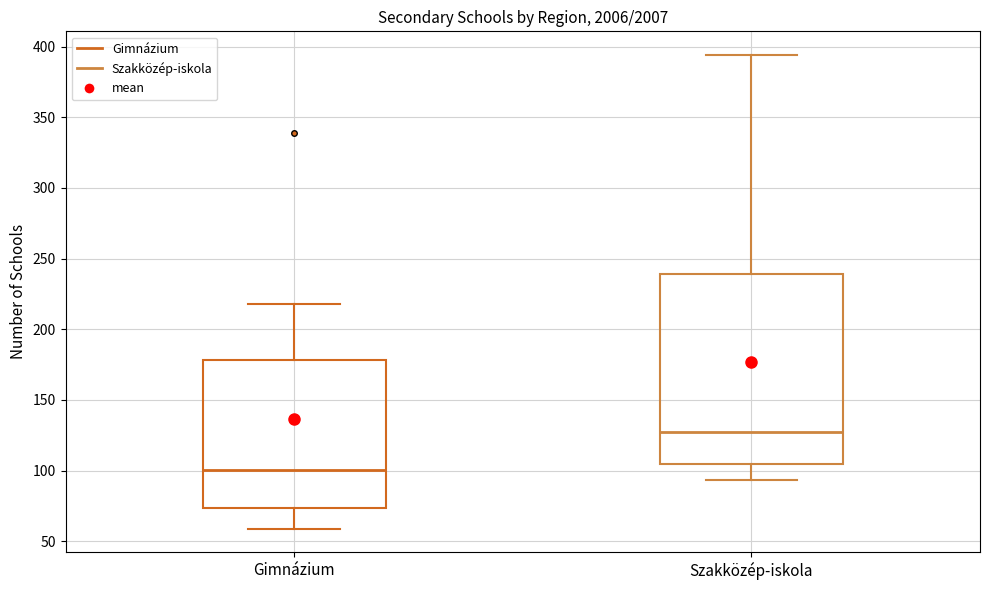

Reading left to right, read every box against the y-axis: the position of its median line, the range the box covers, and the ends of its whiskers. The values are not printed on the chart, so give them approximately, as read against the axis.

Gimnázium: median 100, box 75 to 180, whiskers 60 to 220
Szakközép-iskola: median 125, box 105 to 240, whiskers 95 to 395